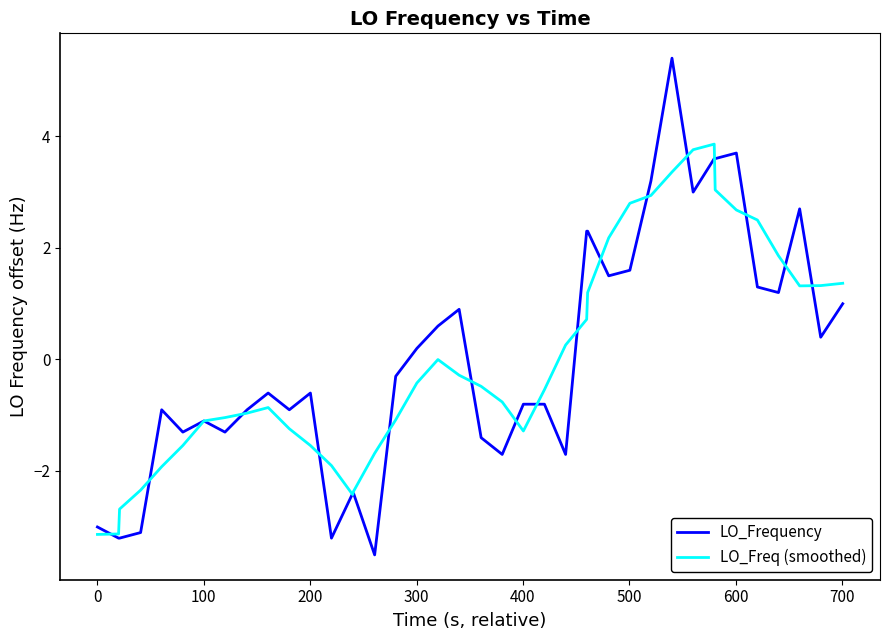

How many values in LO_Frequency are below zero?

22